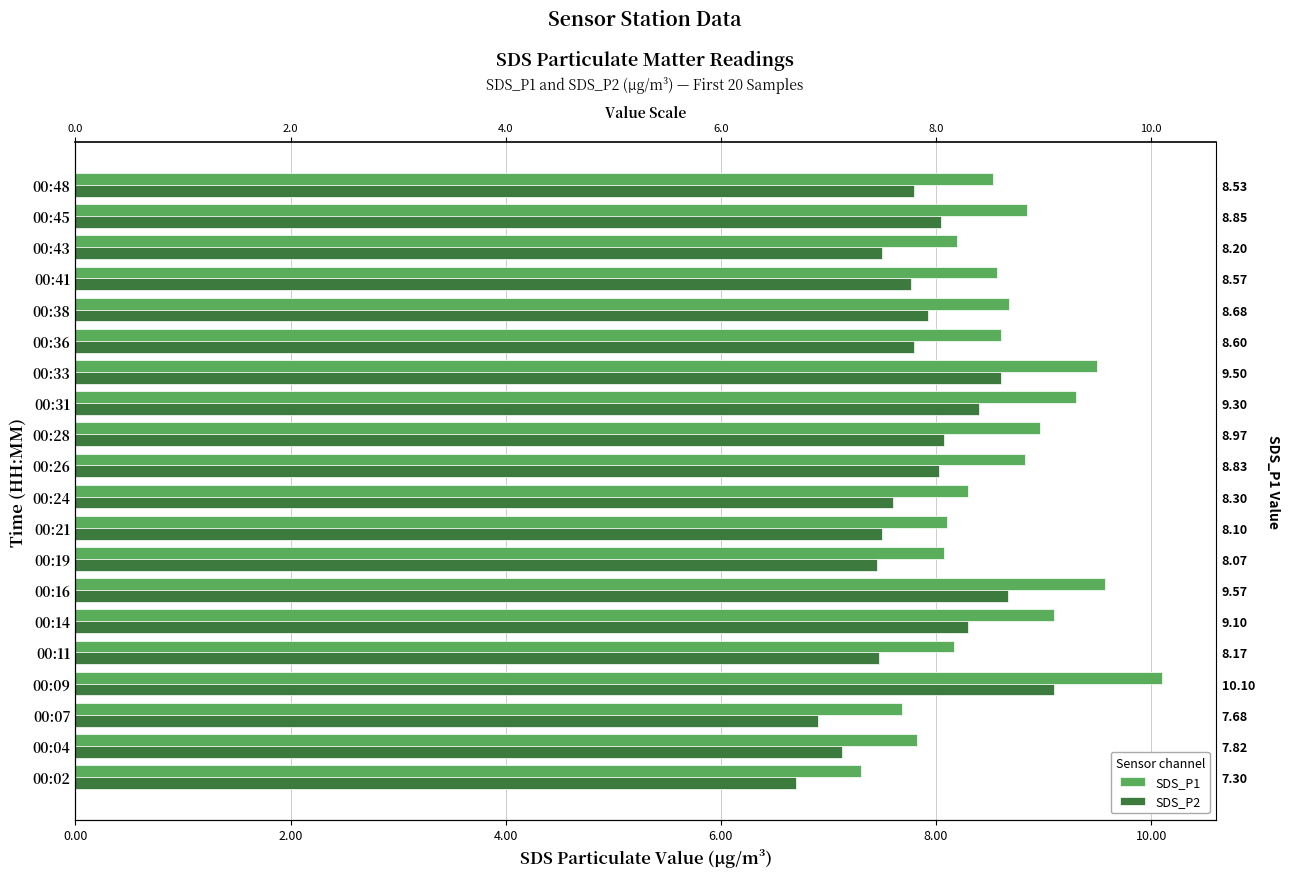

Rank the series at 00:16 from highest to lowest value.

SDS_P1, SDS_P2